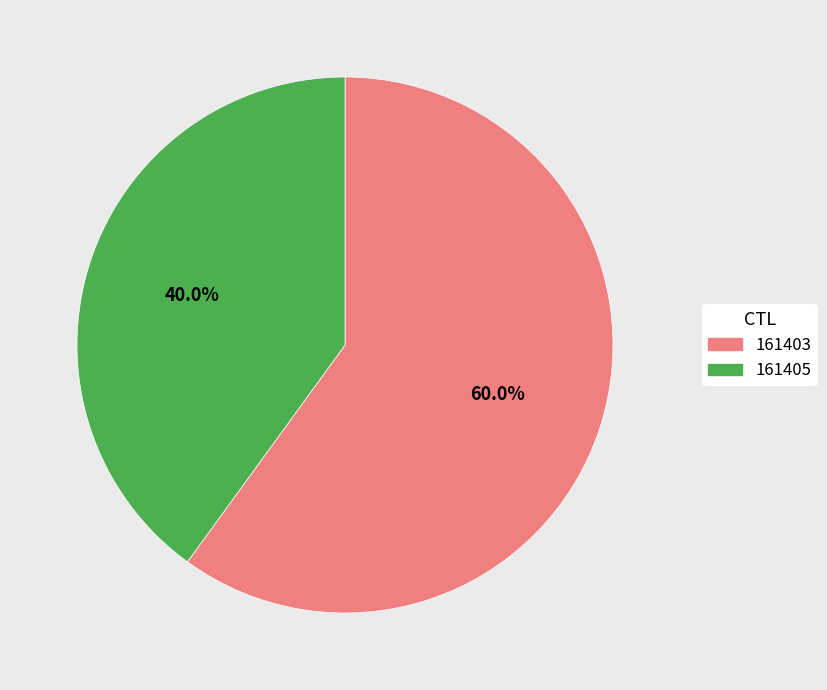

Combined, what portion of the pie is 161403 and 161405?

100.0%